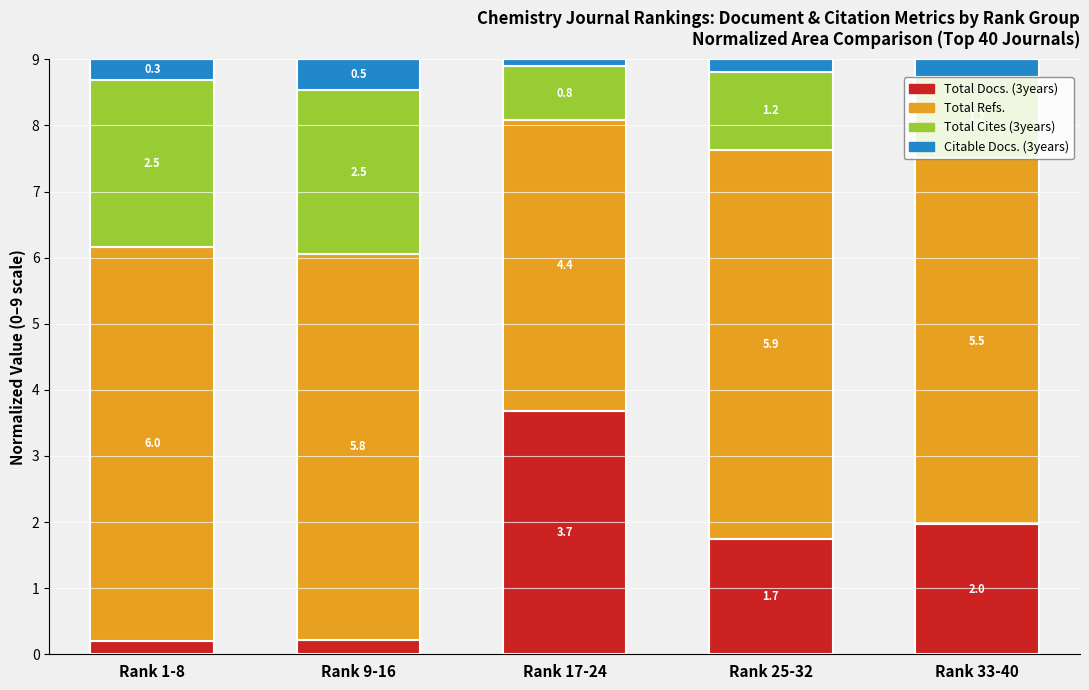

Where is Total Docs. (3years) nearest to the value 1?

Rank 25-32